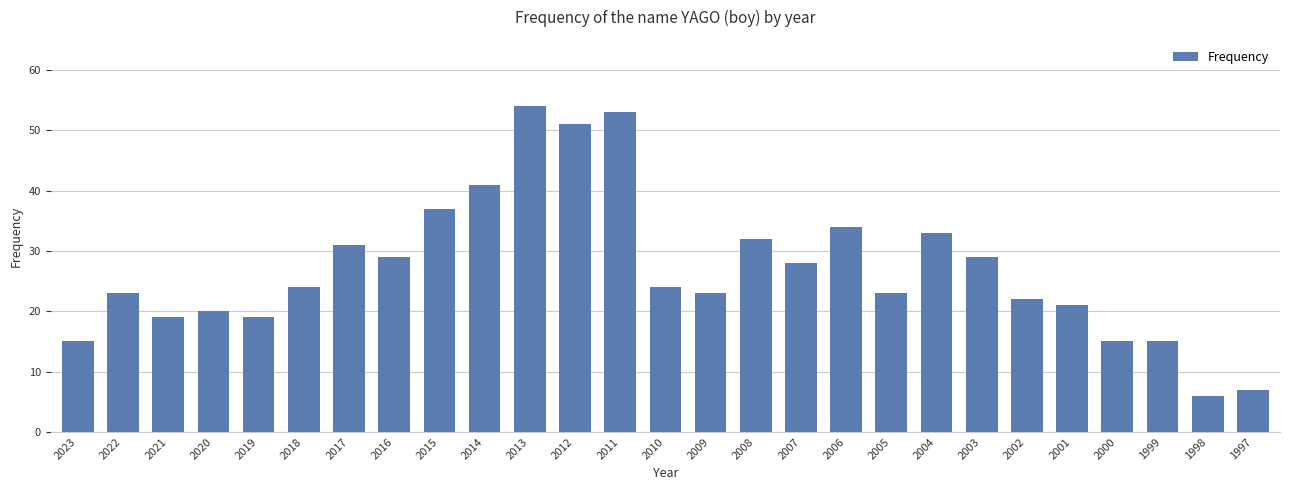

How many data points does each series have?

27